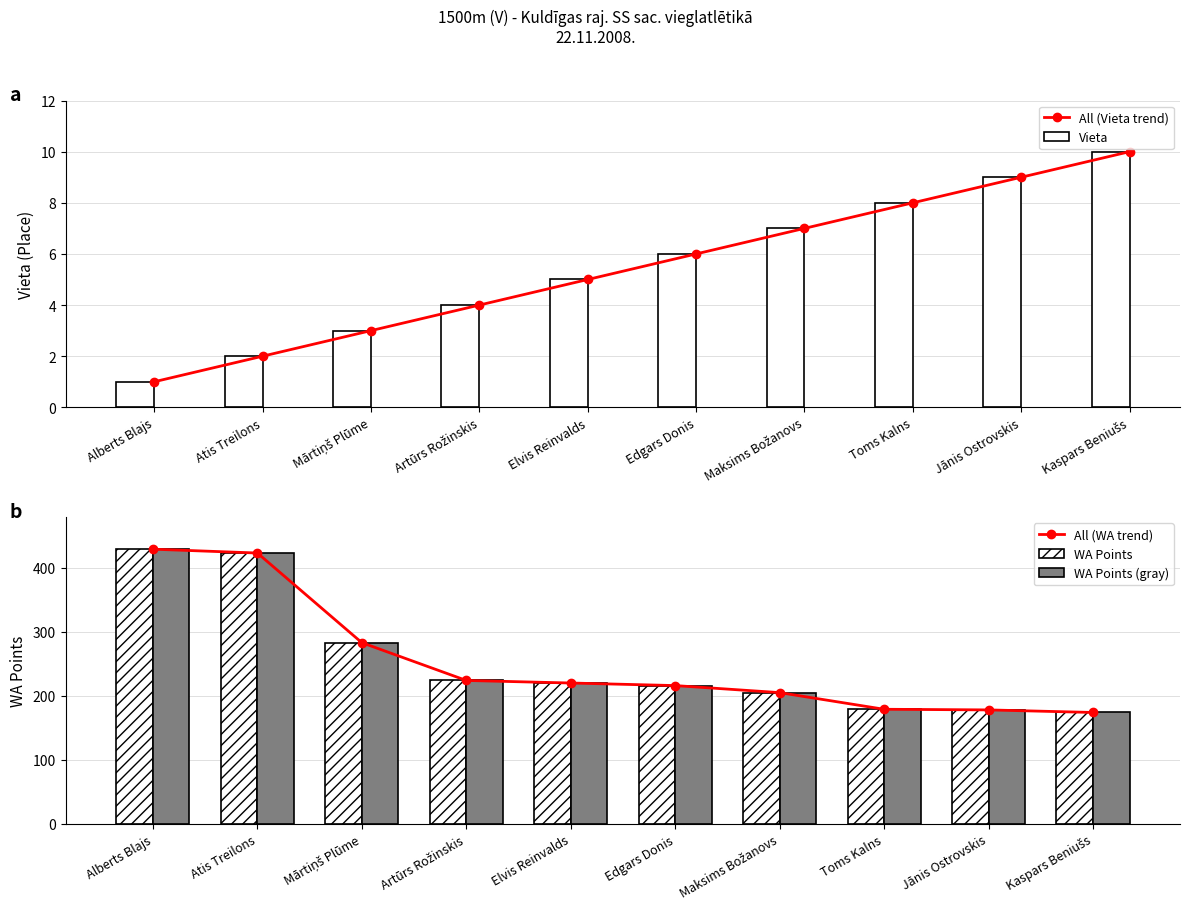

What is the value of the WA Points (gray) bar at the 3rd from the left?

283